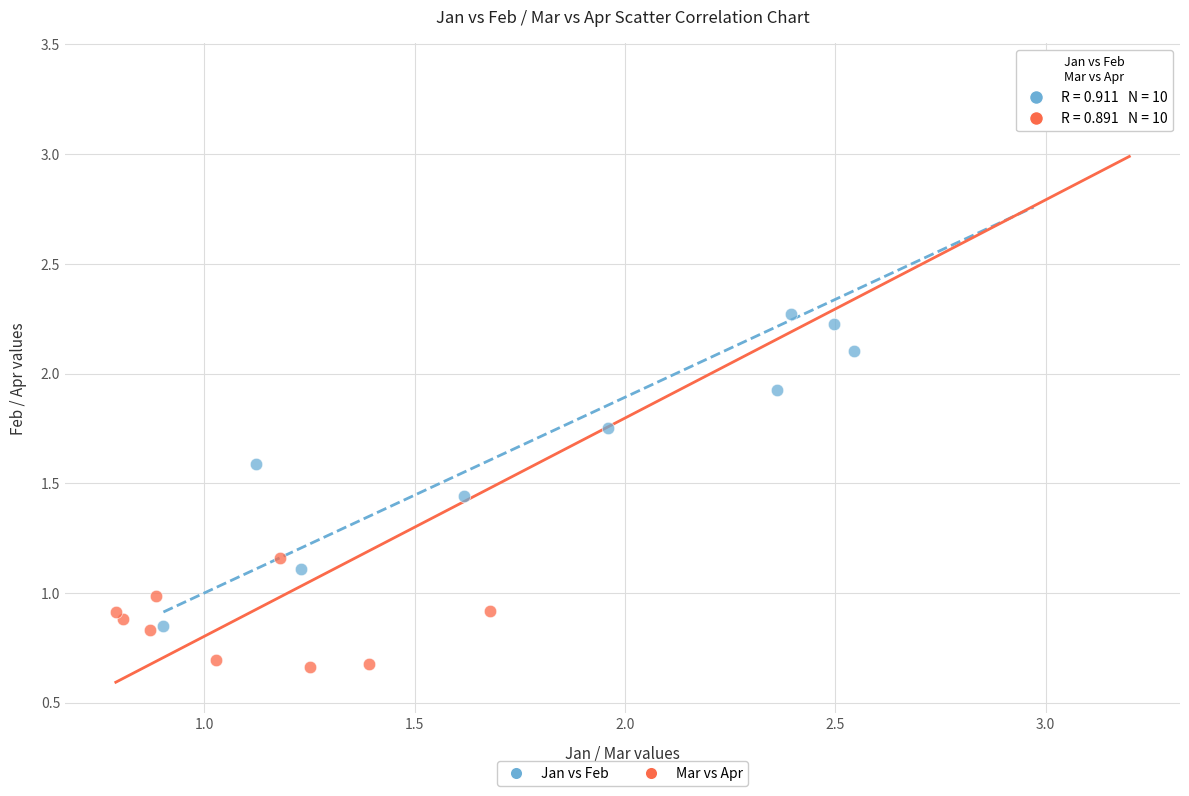

Which series contains the highest Y value?

Mar vs Apr